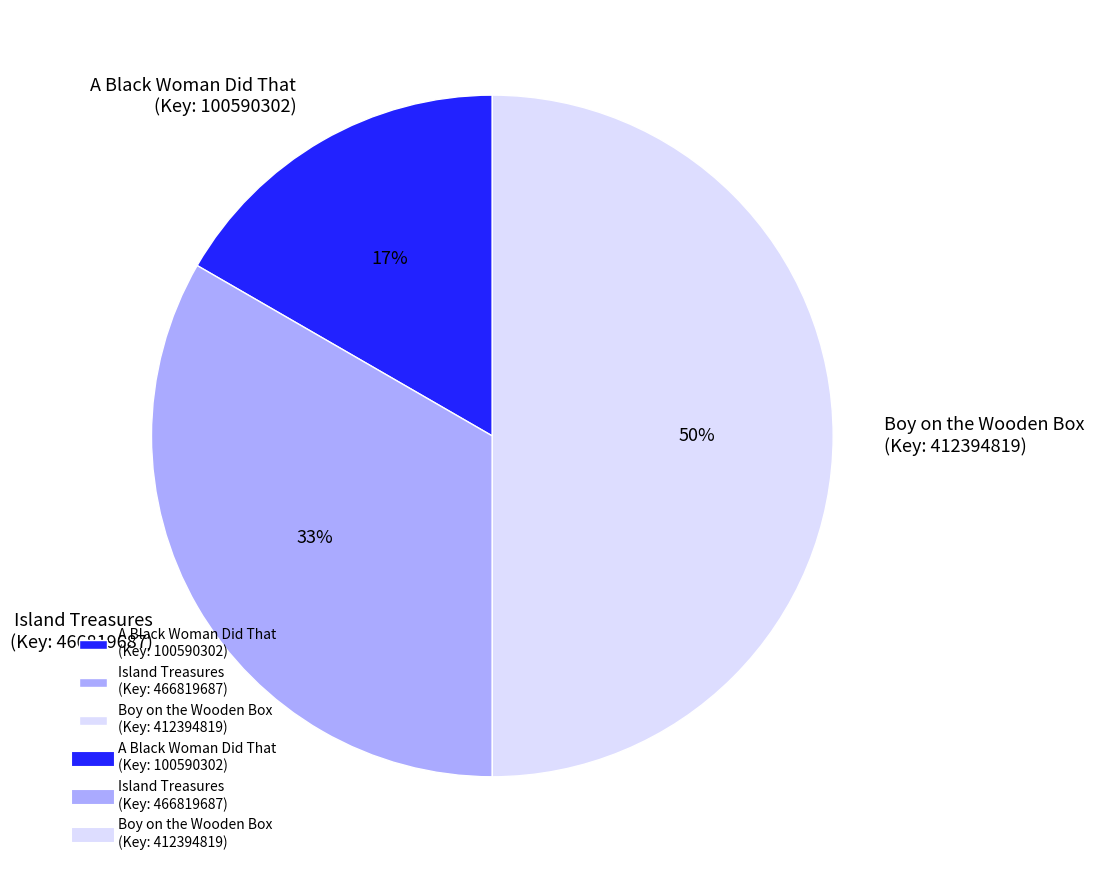

What percentage is the Boy on the Wooden Box (Key: 412394819) slice, to the nearest percent?

50%